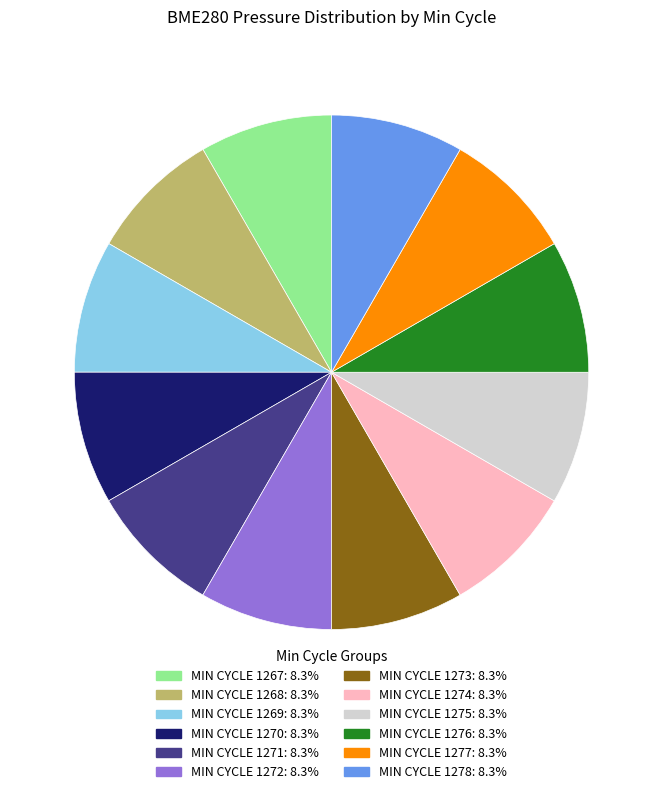

Is there any slice that represents more than half of the pie?

No